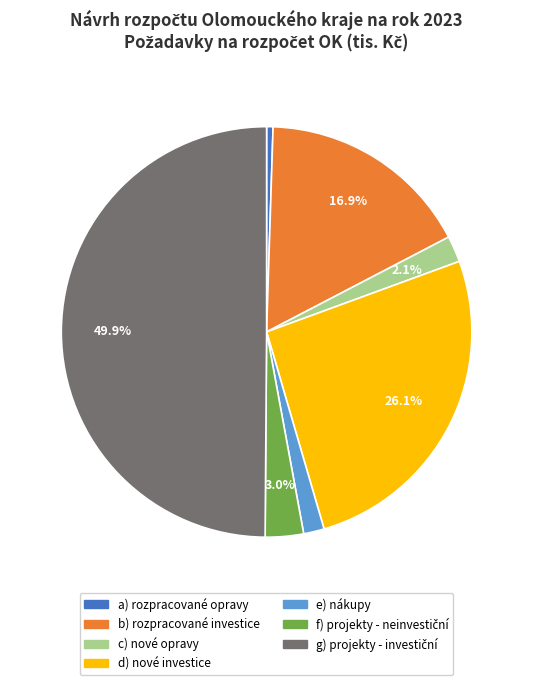

To the nearest percent, what percentage of the pie is c) nové opravy?

2%